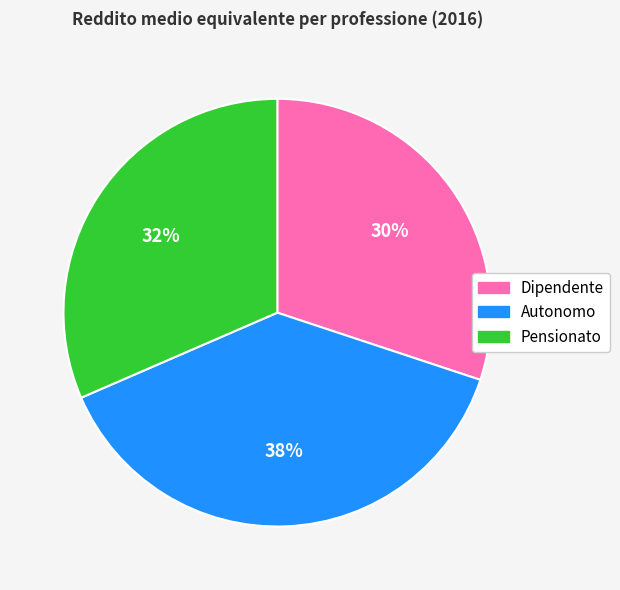

Which slice is the smallest?

Dipendente